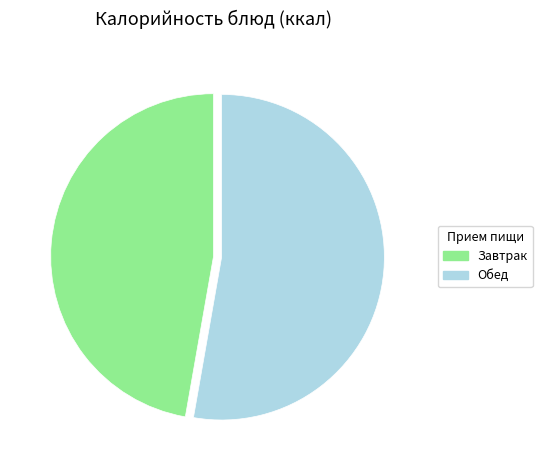

The Завтрак slice represents 47% of the pie. True or false?

True